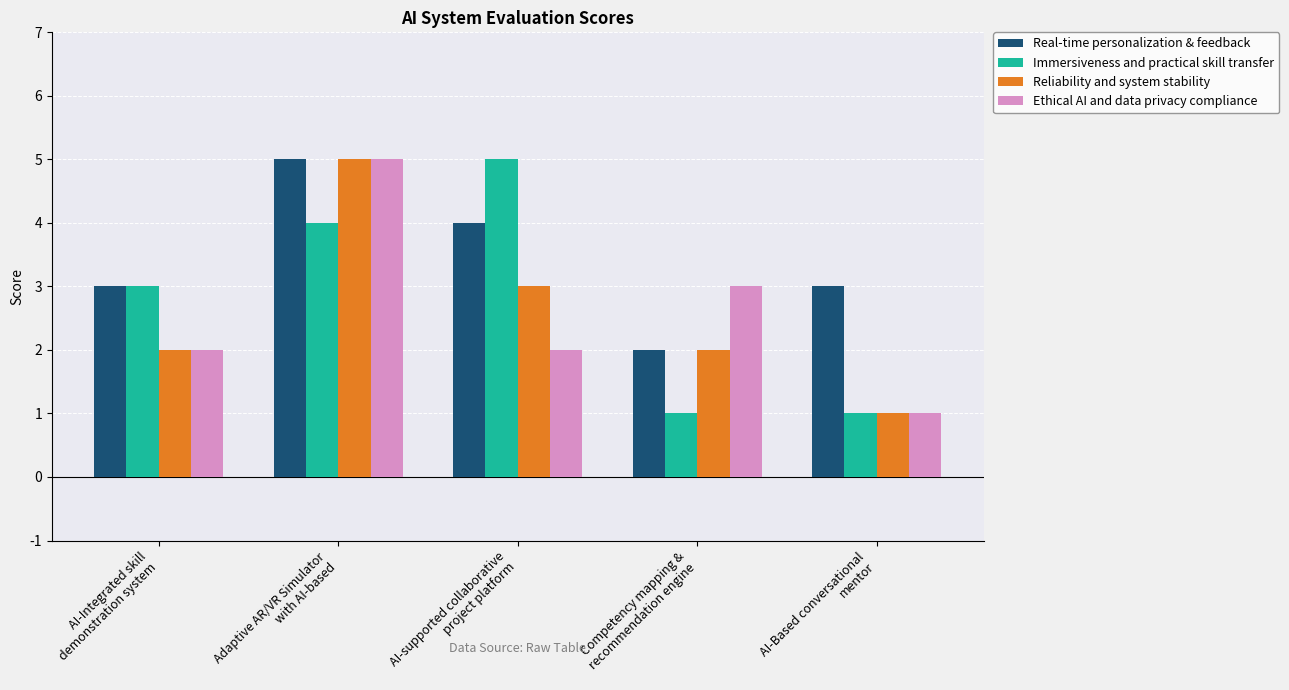

At which category is the sum across all series the highest?

Adaptive AR/VR Simulator
with AI-based